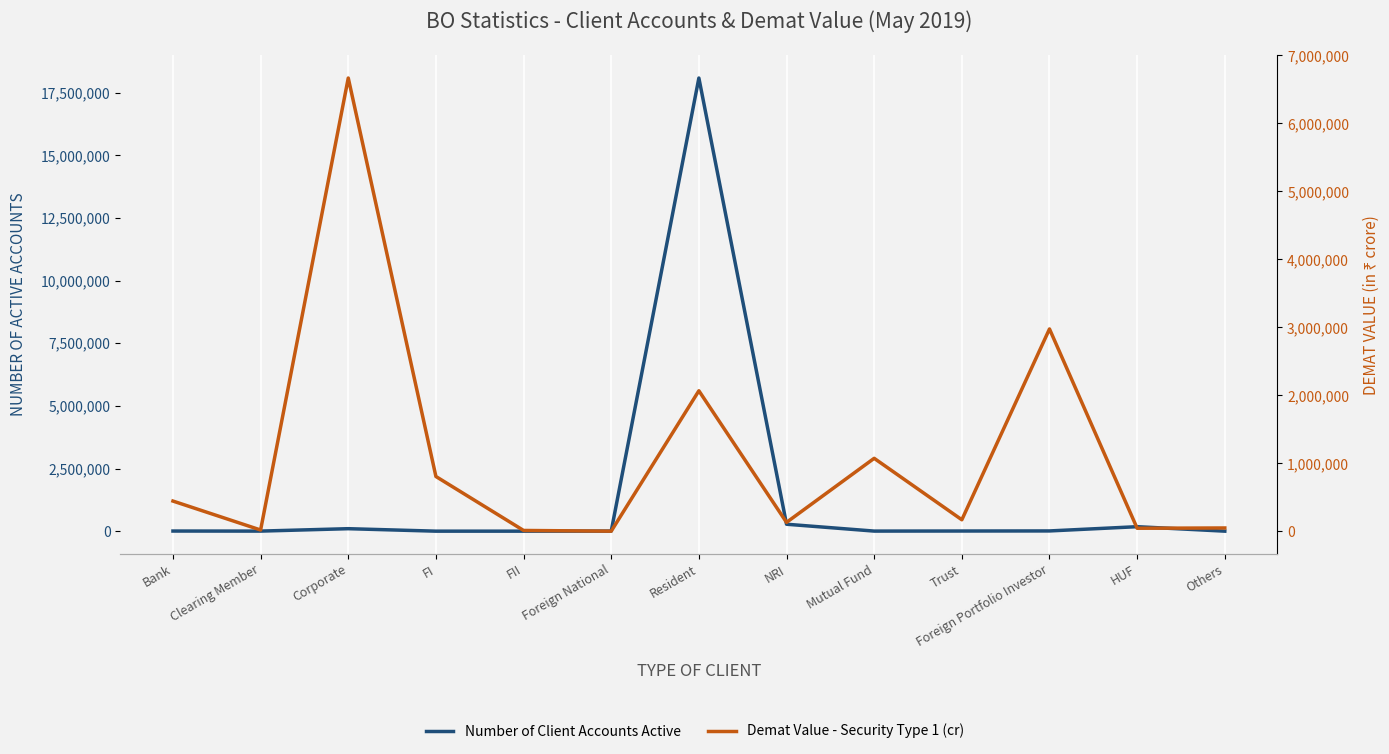

At which label is Demat Value - Security Type 1 (cr) closest to 3334691?

Foreign Portfolio Investor